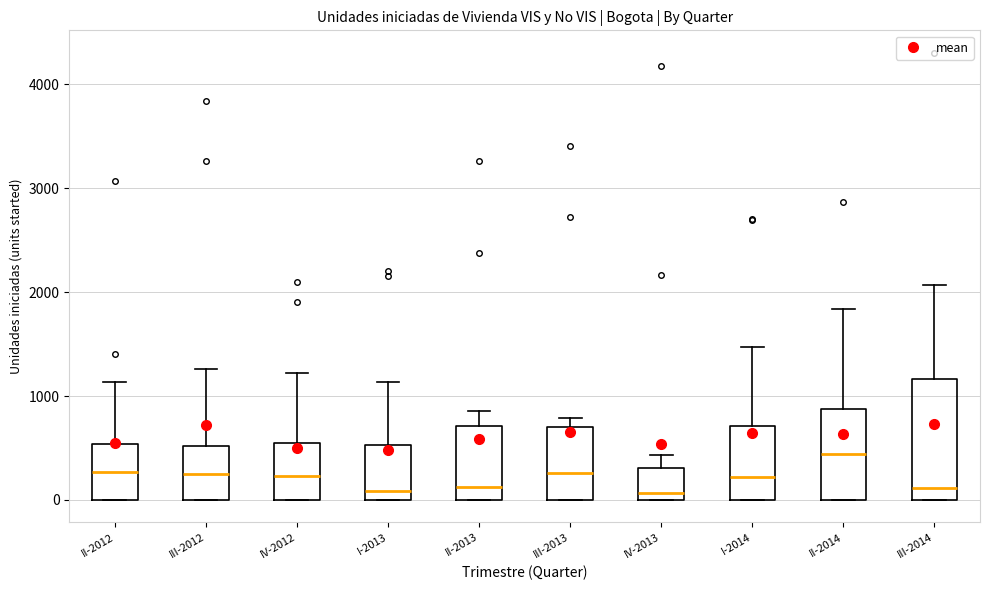

Comparing the boxes themselves (not the whiskers), which one is the tallest?

III-2014